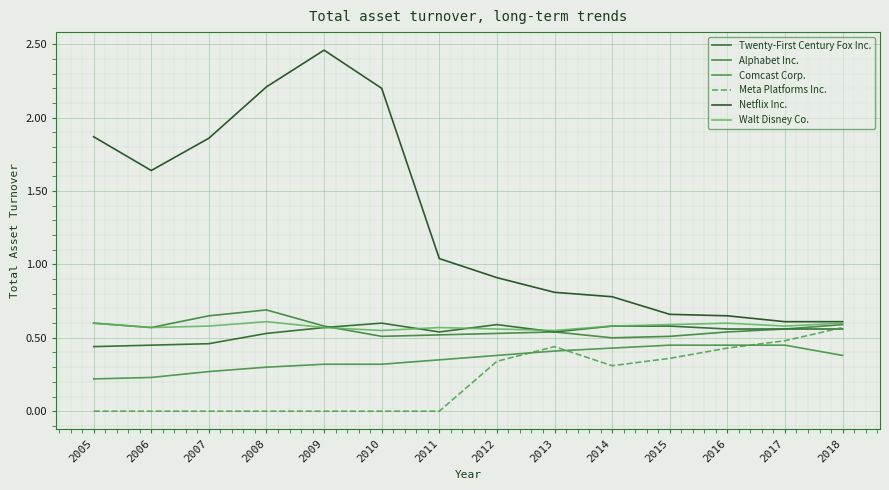

Does the chart display data point markers on the line(s)?

No